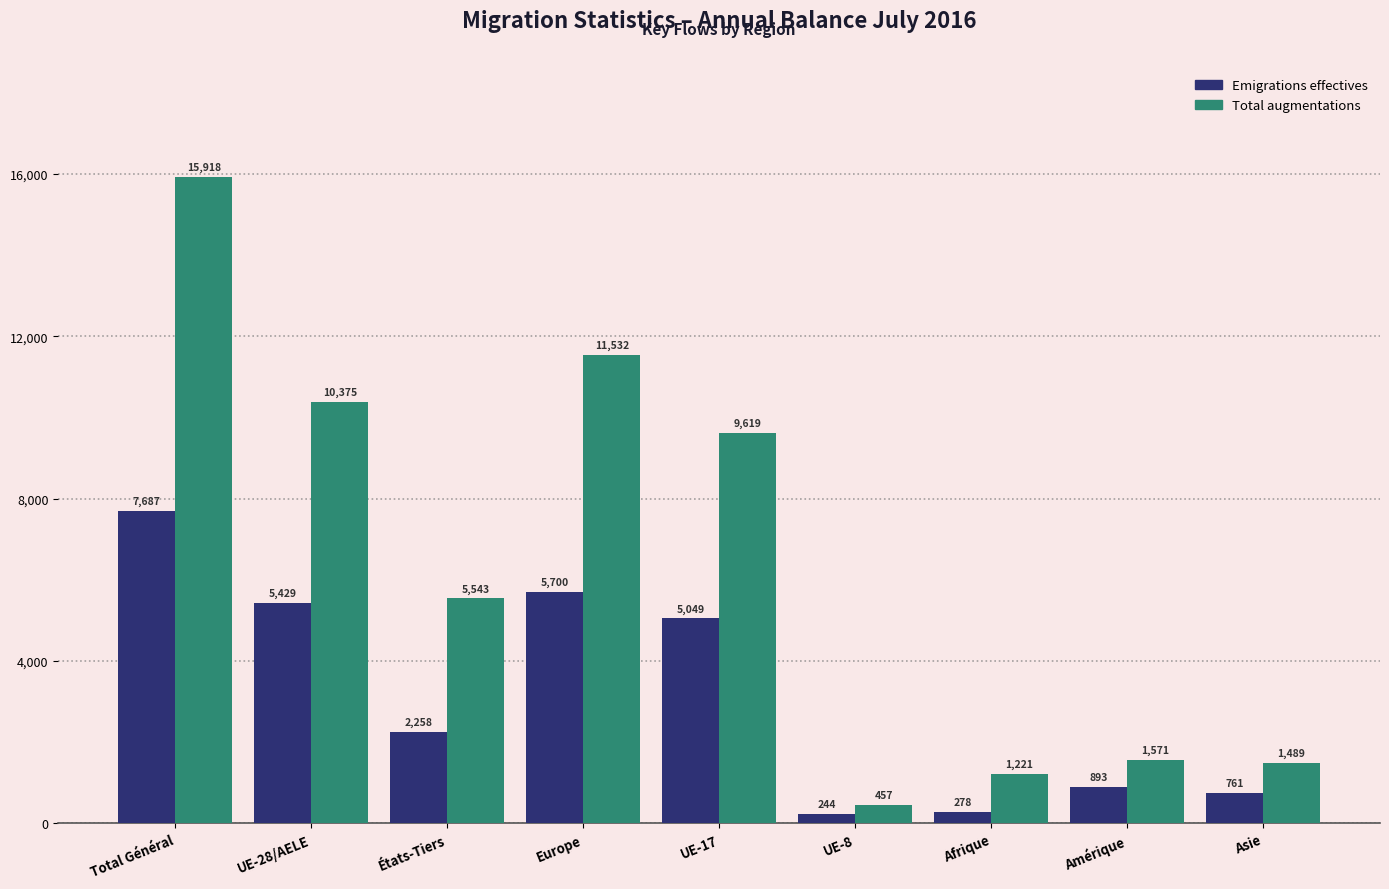

Rank the series by their maximum value, from highest to lowest.

Total augmentations, Emigrations effectives